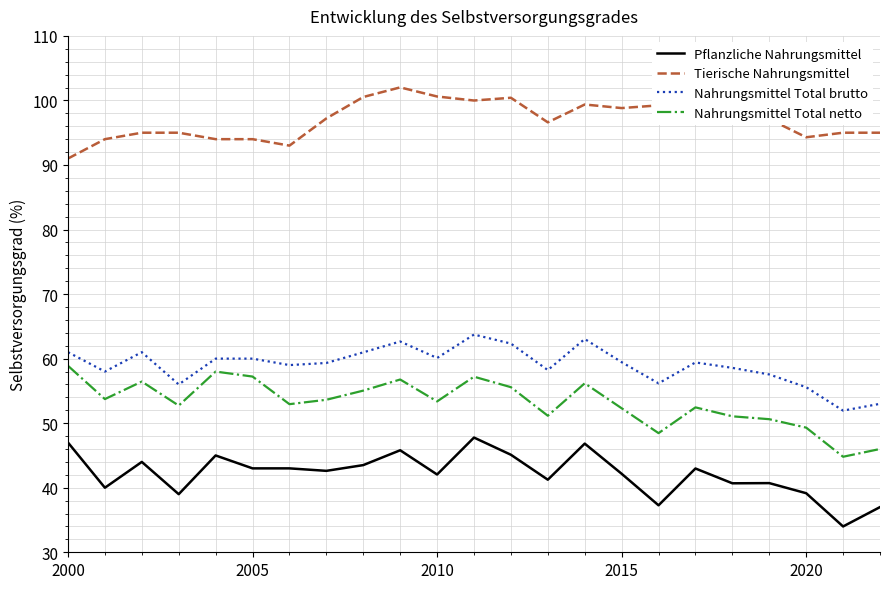

How many categories are shown in the chart?

23